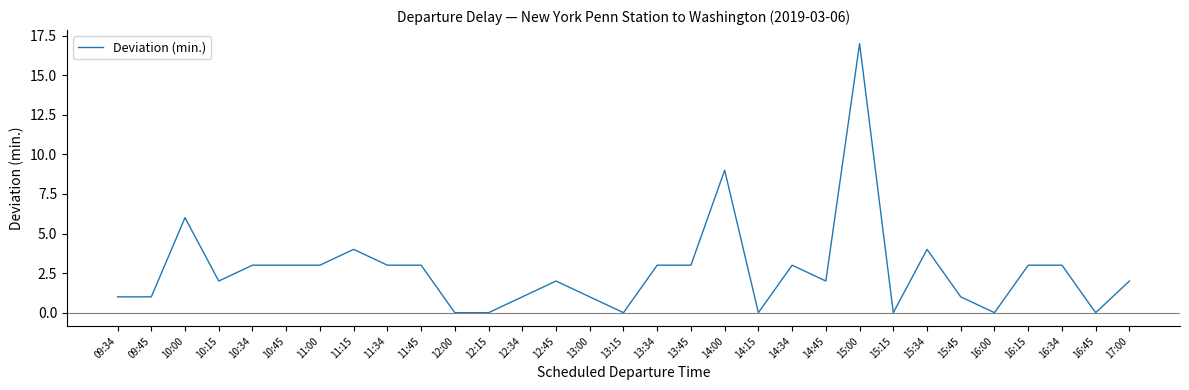

The chart shows a value of 3 at 13:34. True or false?

True